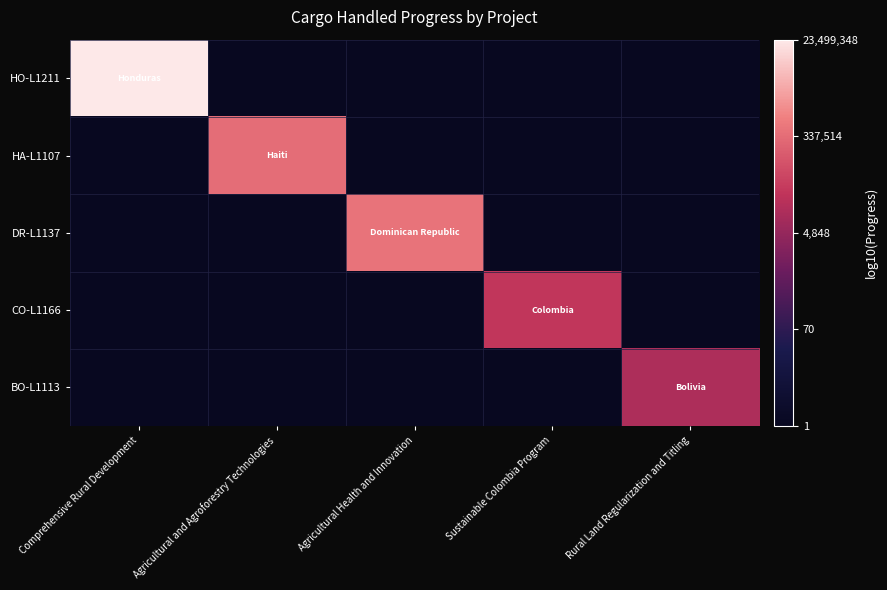

At how many categories does at least one series exceed 1?

5